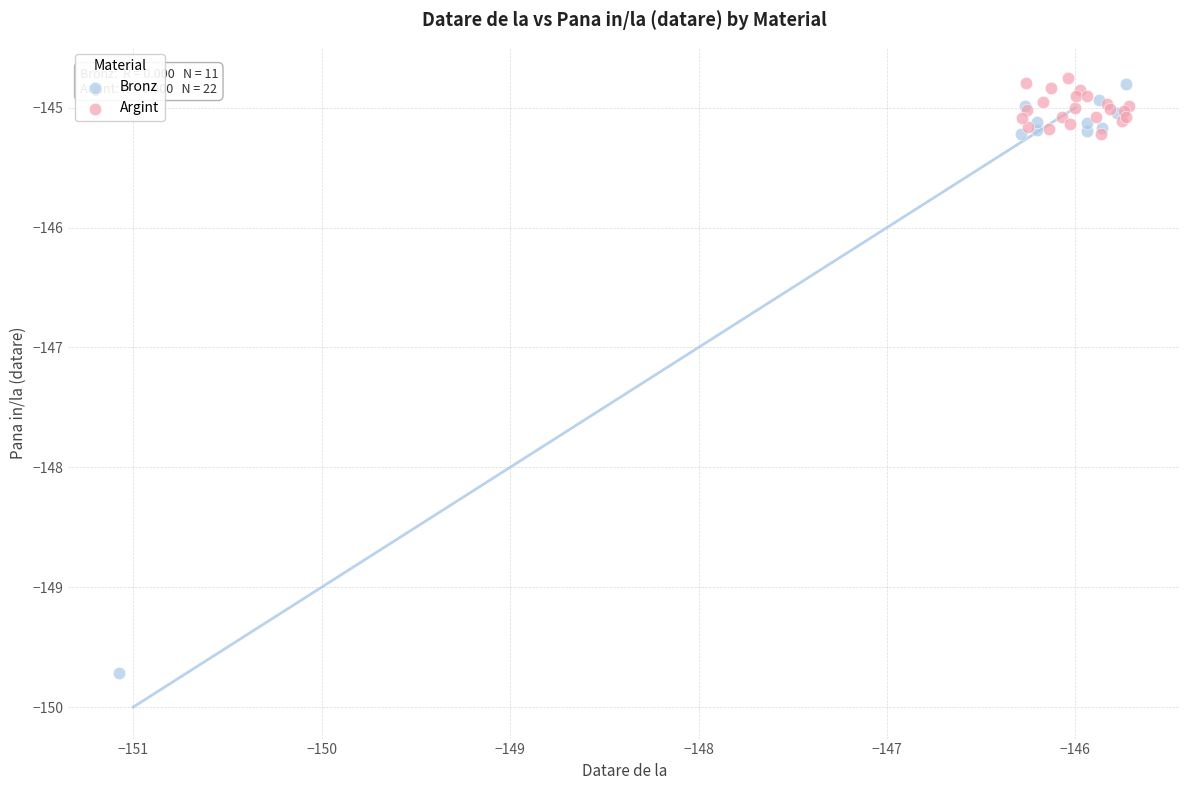

Which series contains the lowest Y value?

Bronz